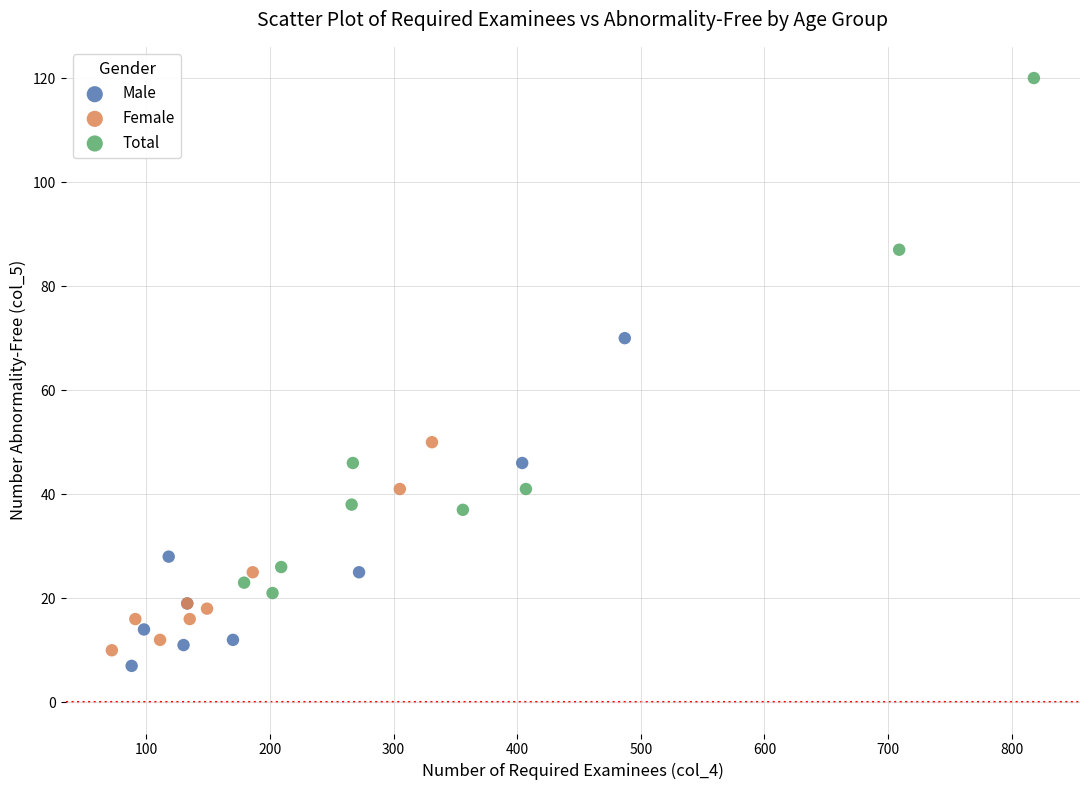

Which series reaches the minimum Y coordinate?

Male